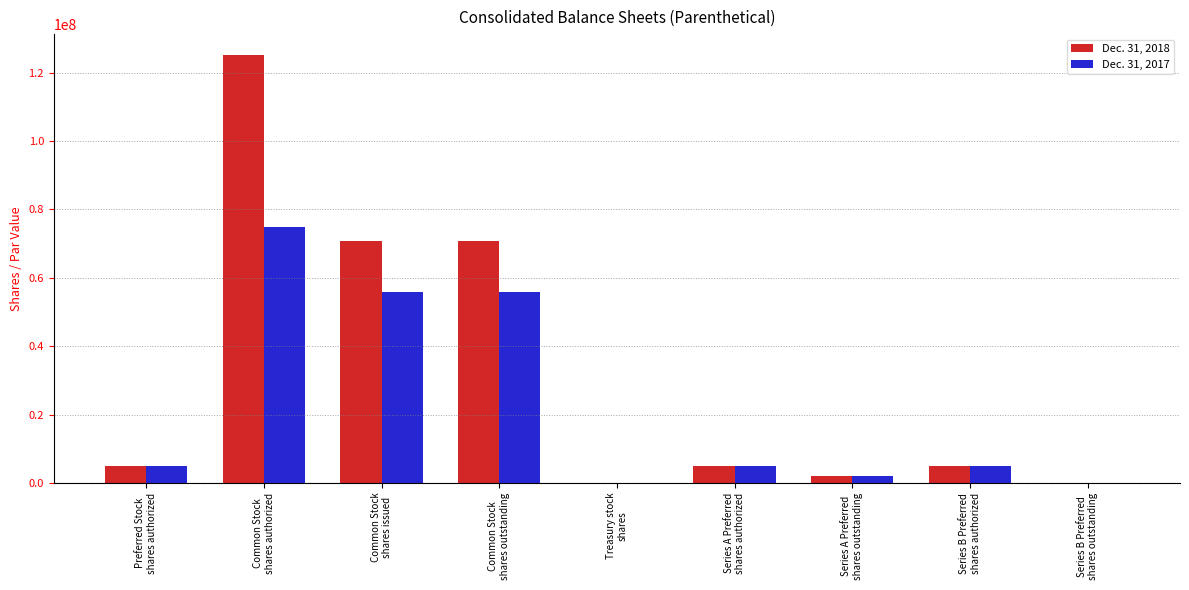

What is the greatest value displayed?

125000000